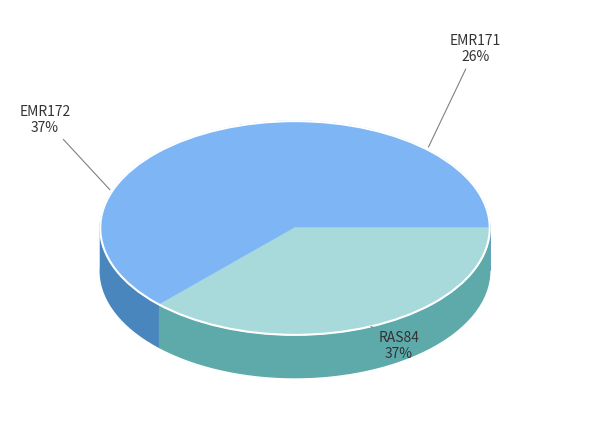

How many slices are in this pie chart?

3